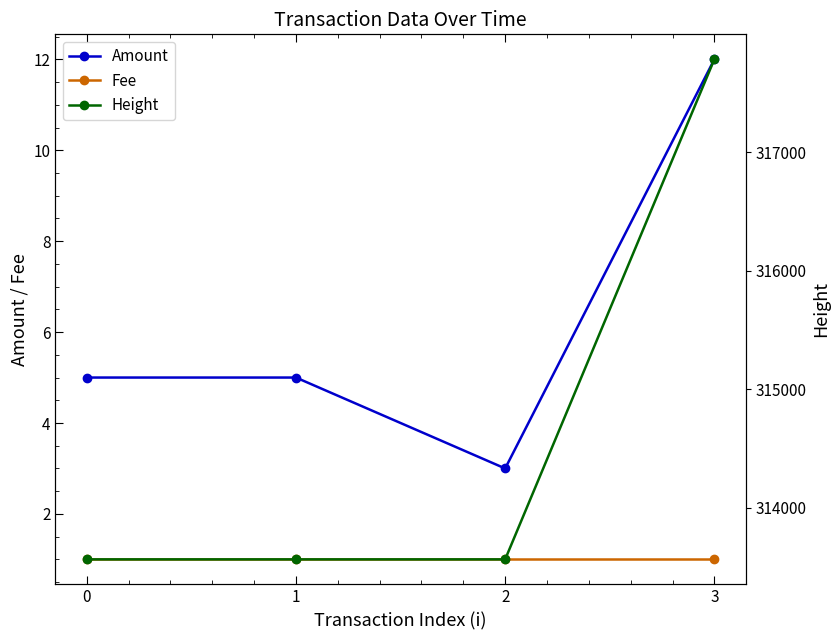

Reading left to right, list all the values displayed in this chart.

Amount: 0=5	1=5	2=3	3=12
Fee: 0=1	1=1	2=1	3=1
Height: 0=313565	1=313565	2=313565	3=317783